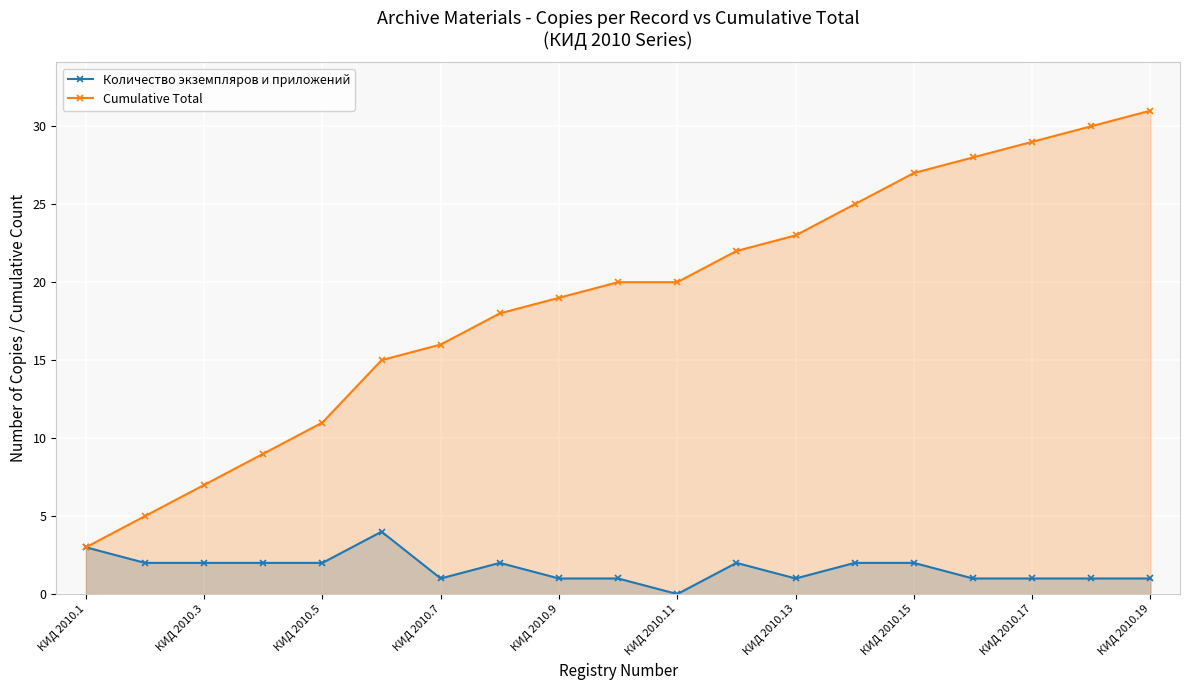

What is the value of the Cumulative Total point at the 13th from the left?

23